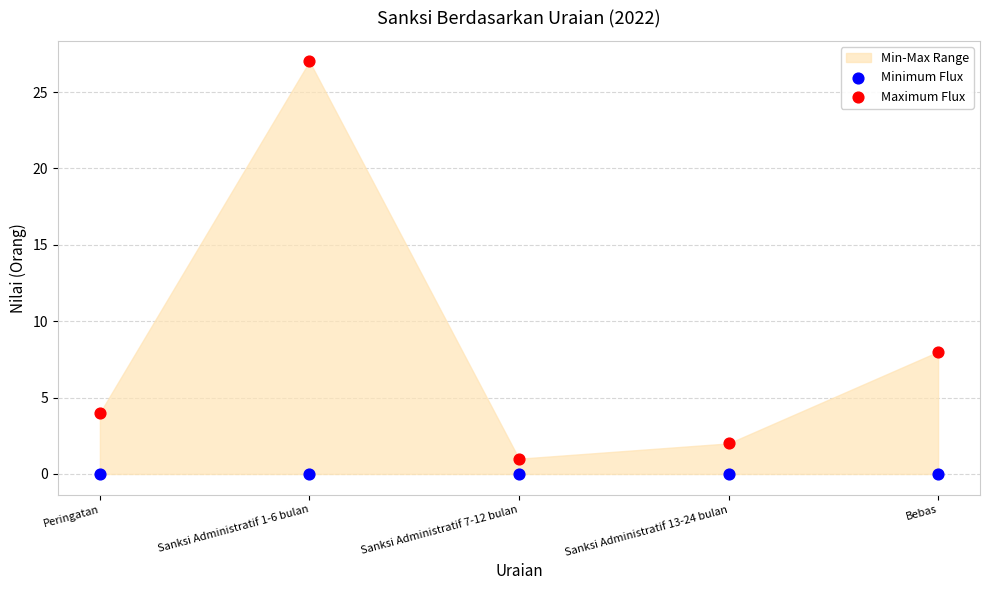

Which series reaches the maximum Y coordinate?

Maximum Flux